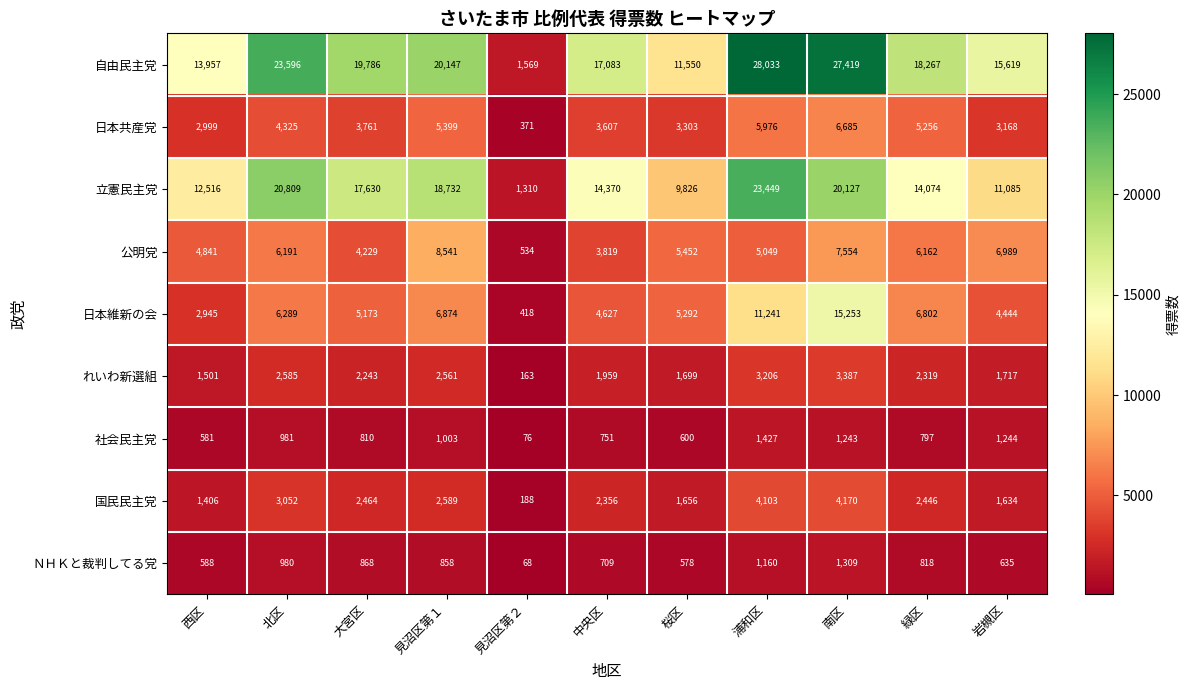

Count the number of data series in this chart.

9